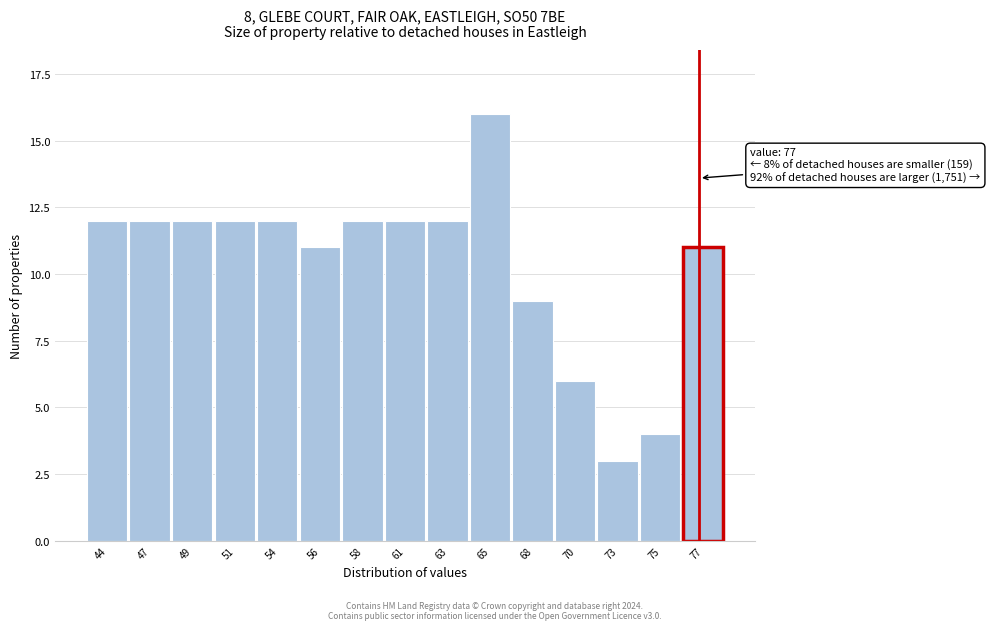

Reading left to right, list all the values displayed in this chart.

44=12	47=12	49=12	51=12	54=12	56=11	58=12	61=12	63=12	65=16	68=9	70=6	73=3	75=4	77=11